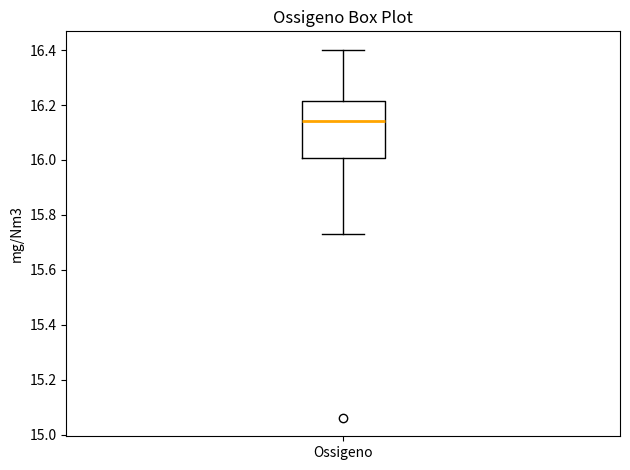

Where is the lower edge of the box for Ossigeno on the y-axis? The values are not printed on the chart, so give them approximately, as read against the axis.

16.00